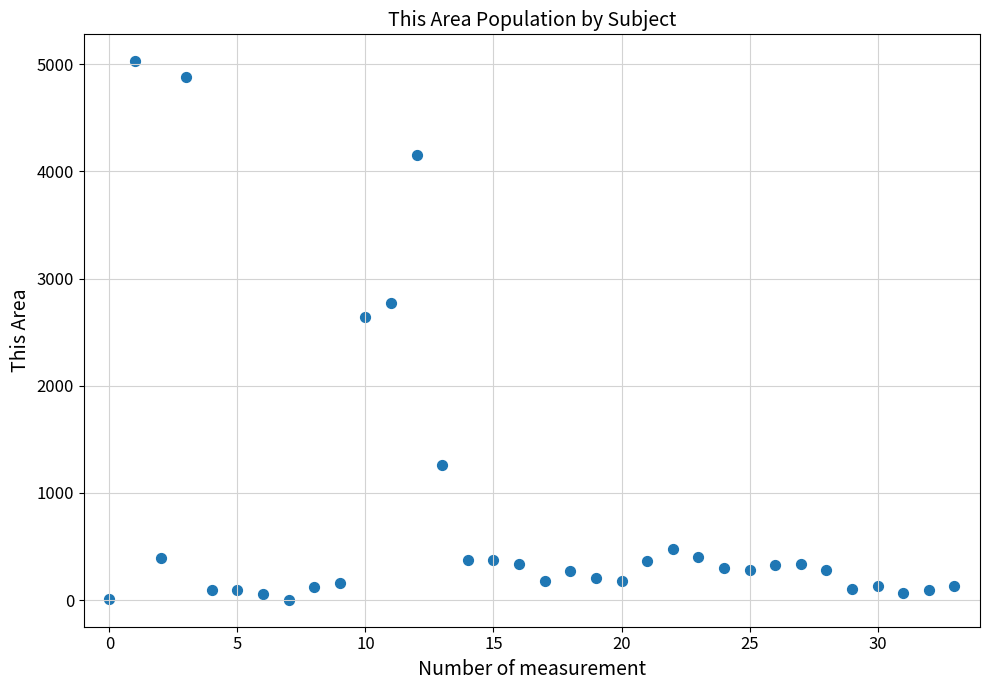

What Y value in the scatter plot is closest to 2515?

2640